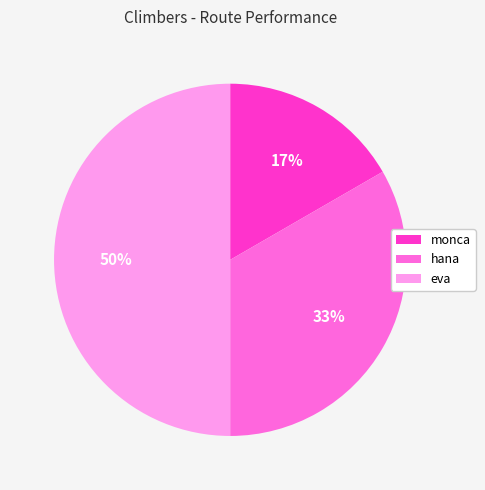

How many segments does this pie chart have?

3